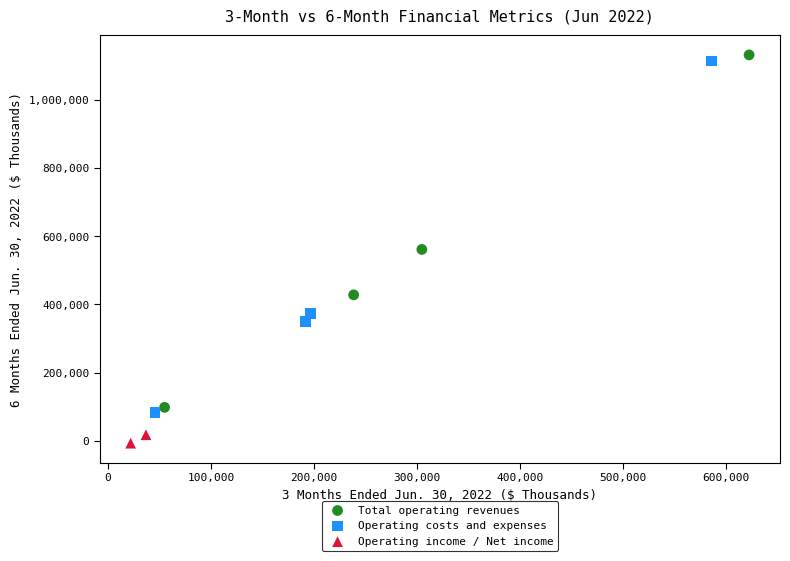

Which series reaches the maximum Y coordinate?

Total operating revenues